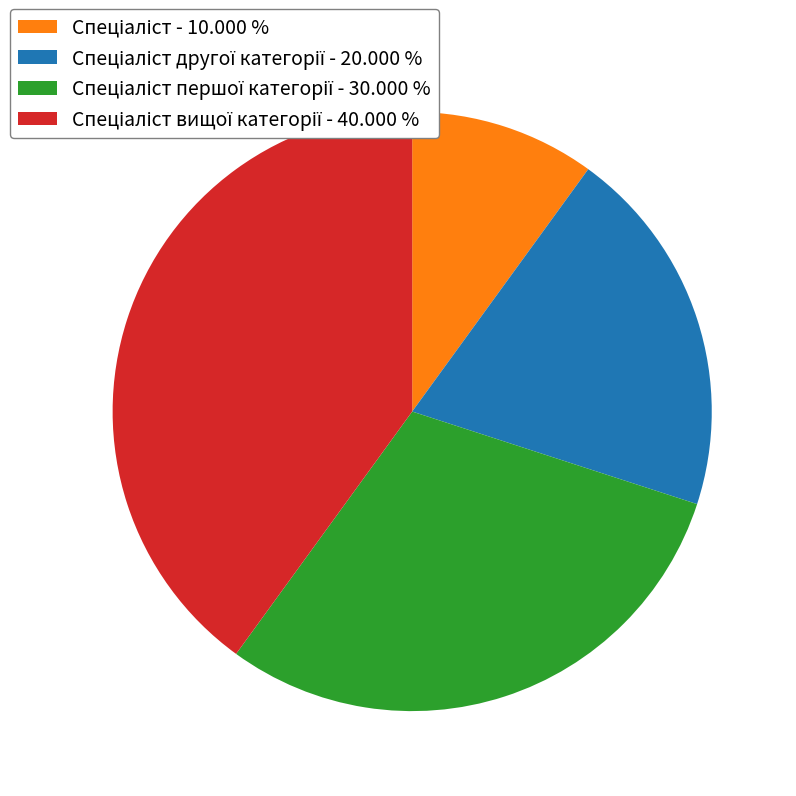

Is there any slice that represents more than half of the pie?

No